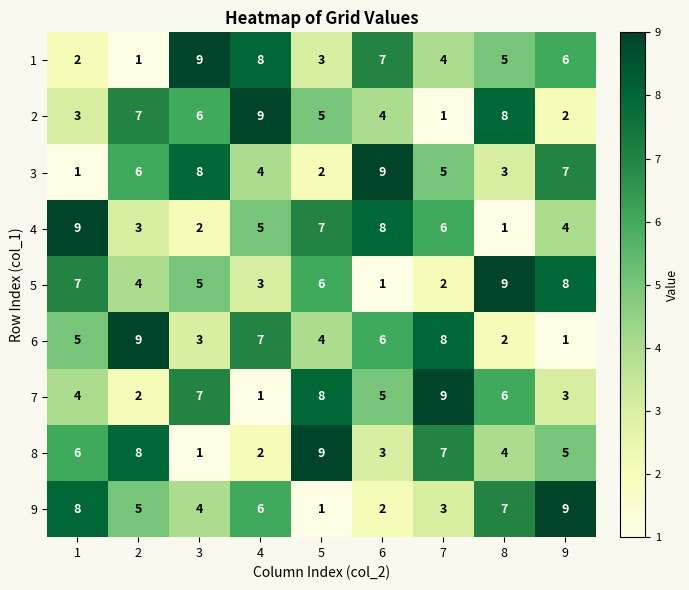

Count the 4 values in the range 3 to 7.

5